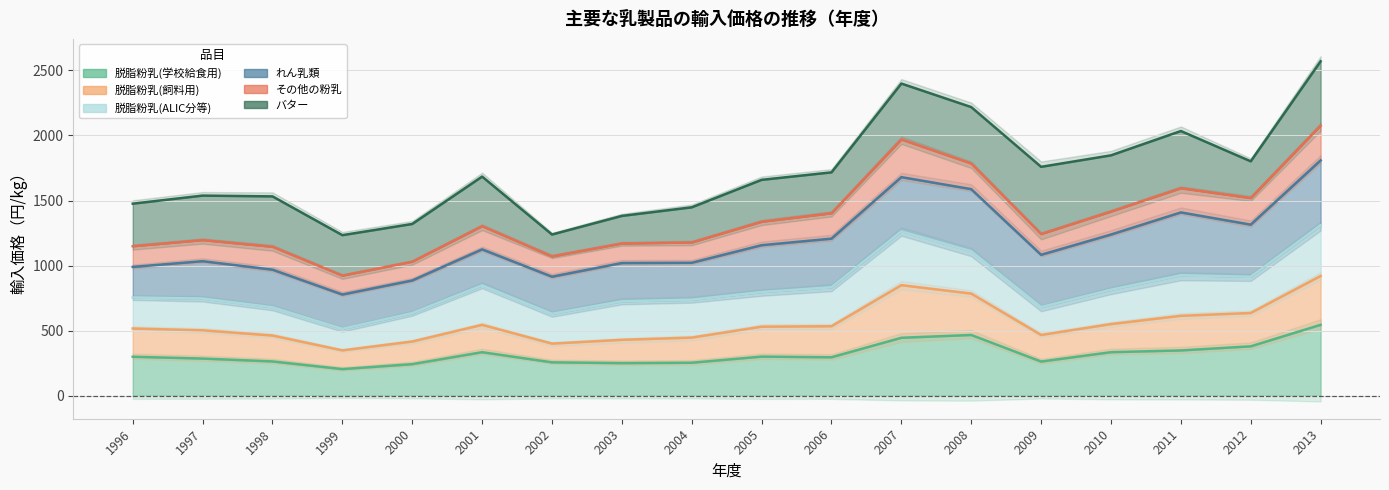

What is the difference between the maximum and second lowest values in the 脱脂粉乳(飼料用) series?

519.7